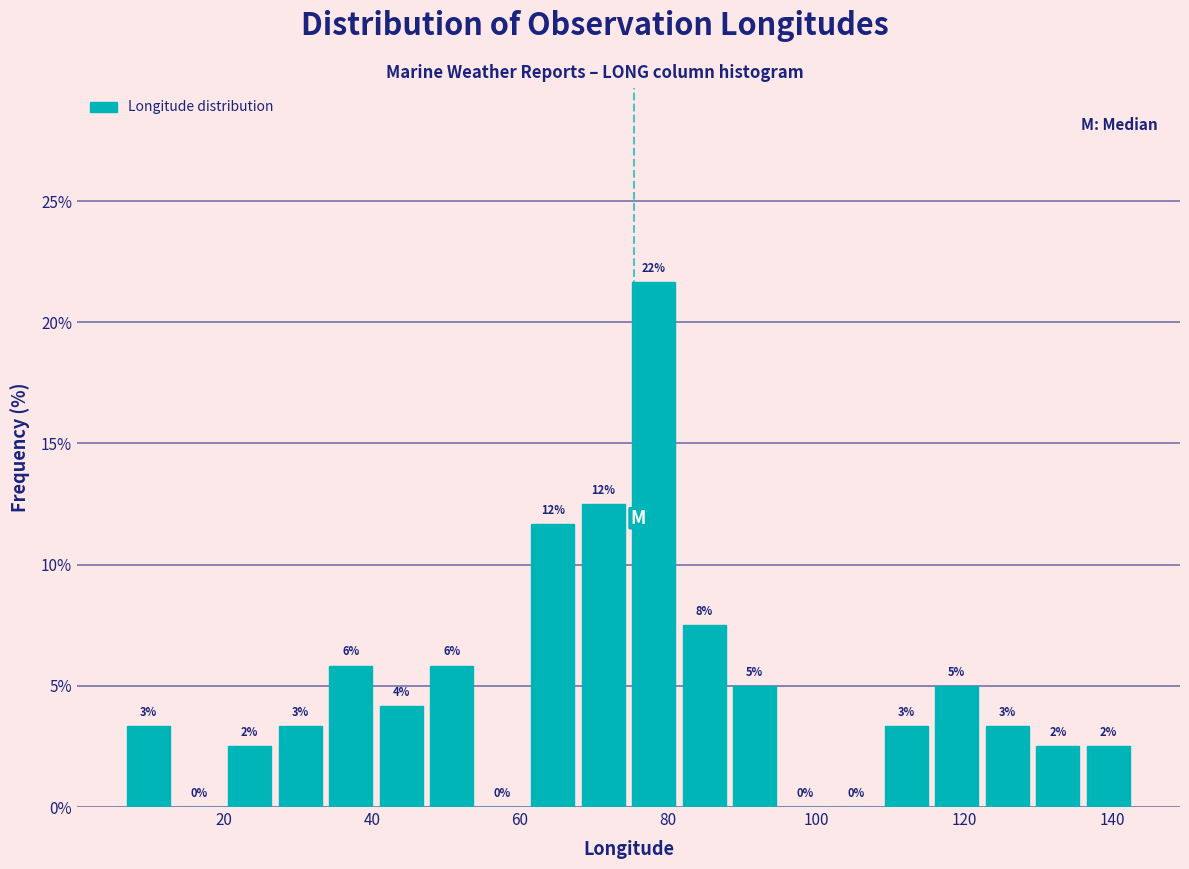

Around what value on the x-axis is the tallest bar? Give the approximate position of its centre, as read against the axis.

78